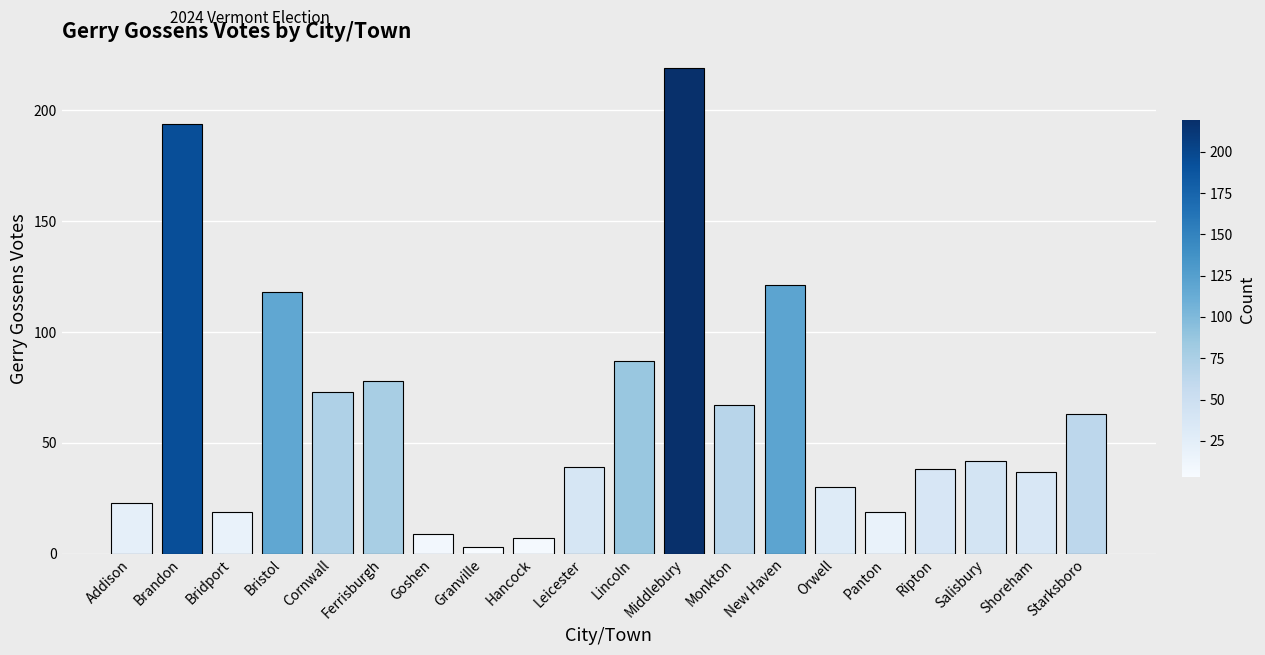

Count the number of data series in this chart.

1